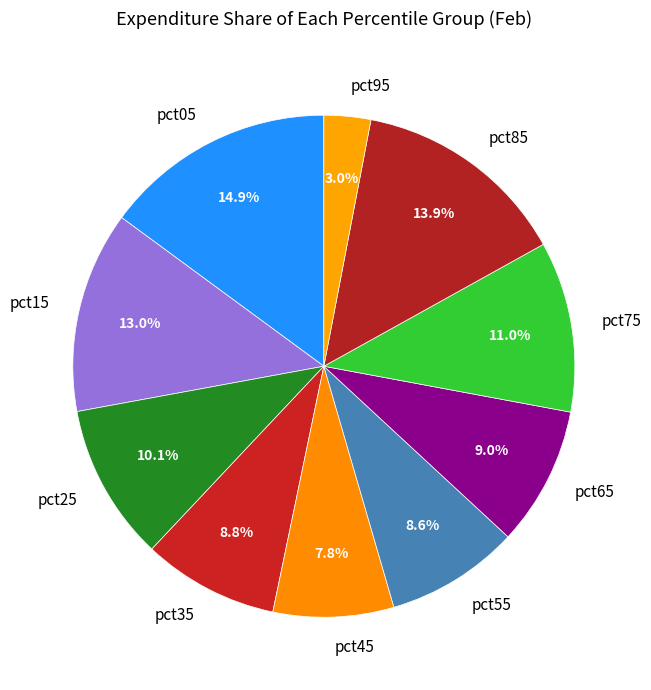

How much of the chart is everything except pct75?

89.0%